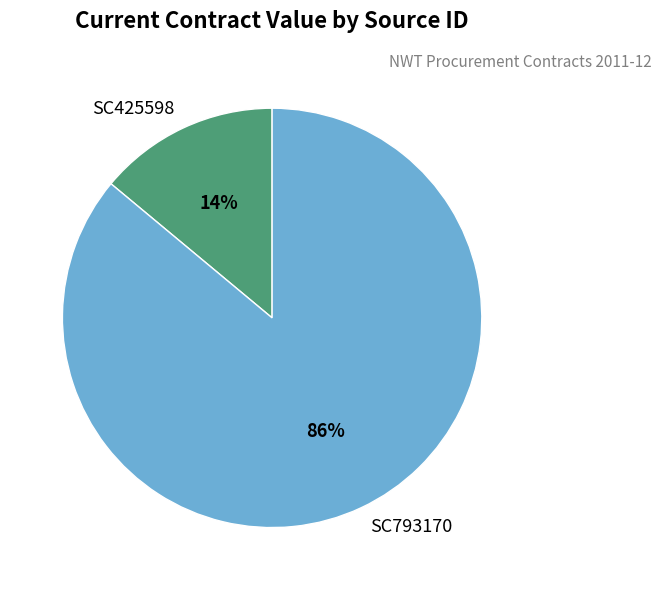

Which has a higher value, SC793170 or SC425598?

SC793170